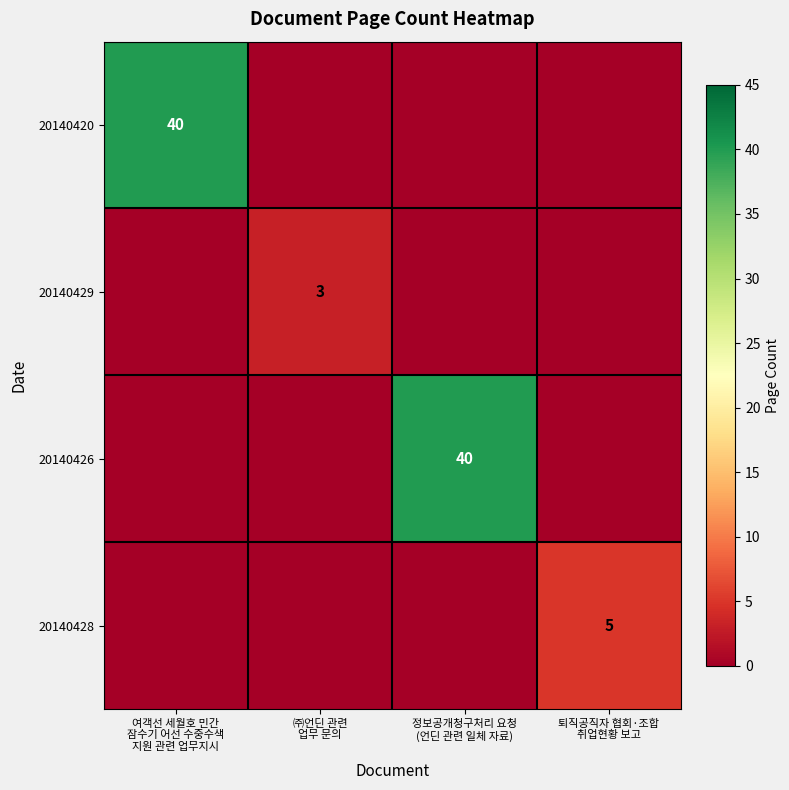

At how many categories does at least one series exceed 24?

2